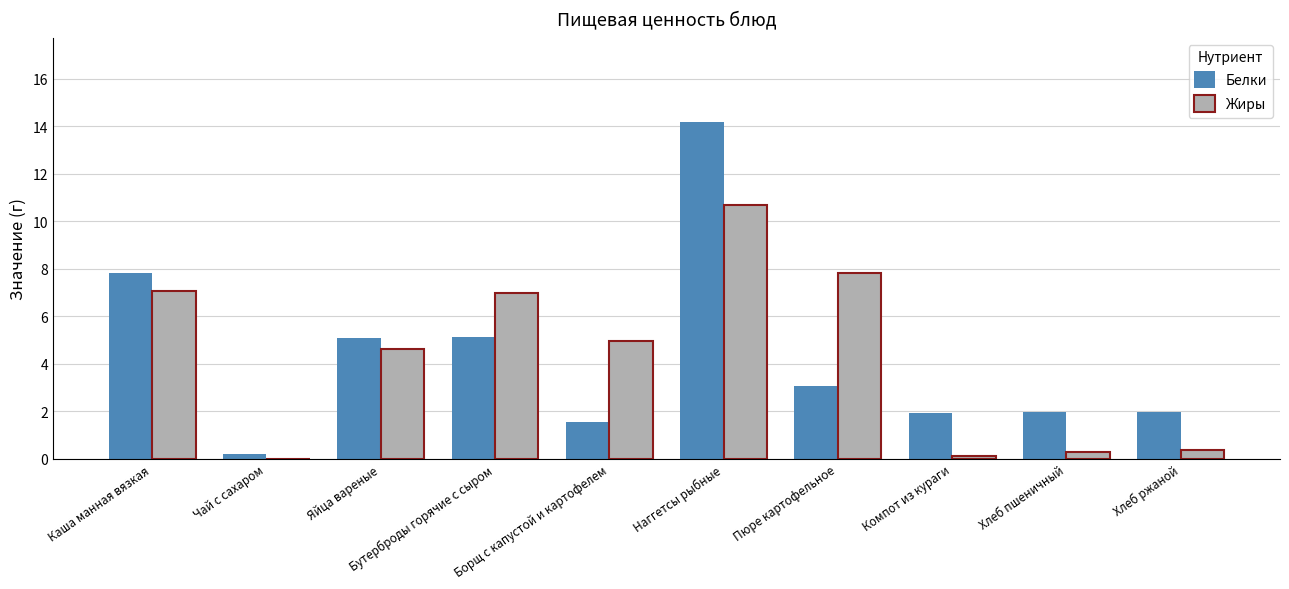

Which series changed the most between Яйца вареные and Борщ с капустой и картофелем?

Белки